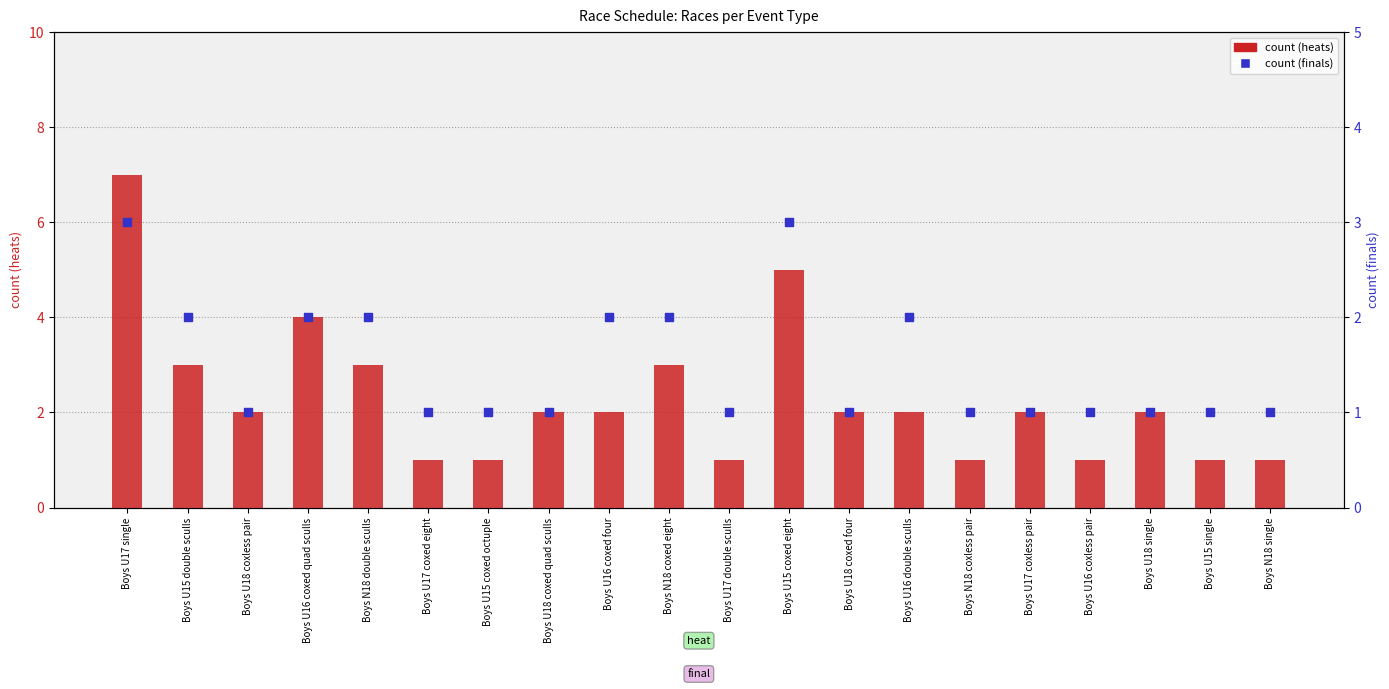

Which series has the largest total across all categories?

heat